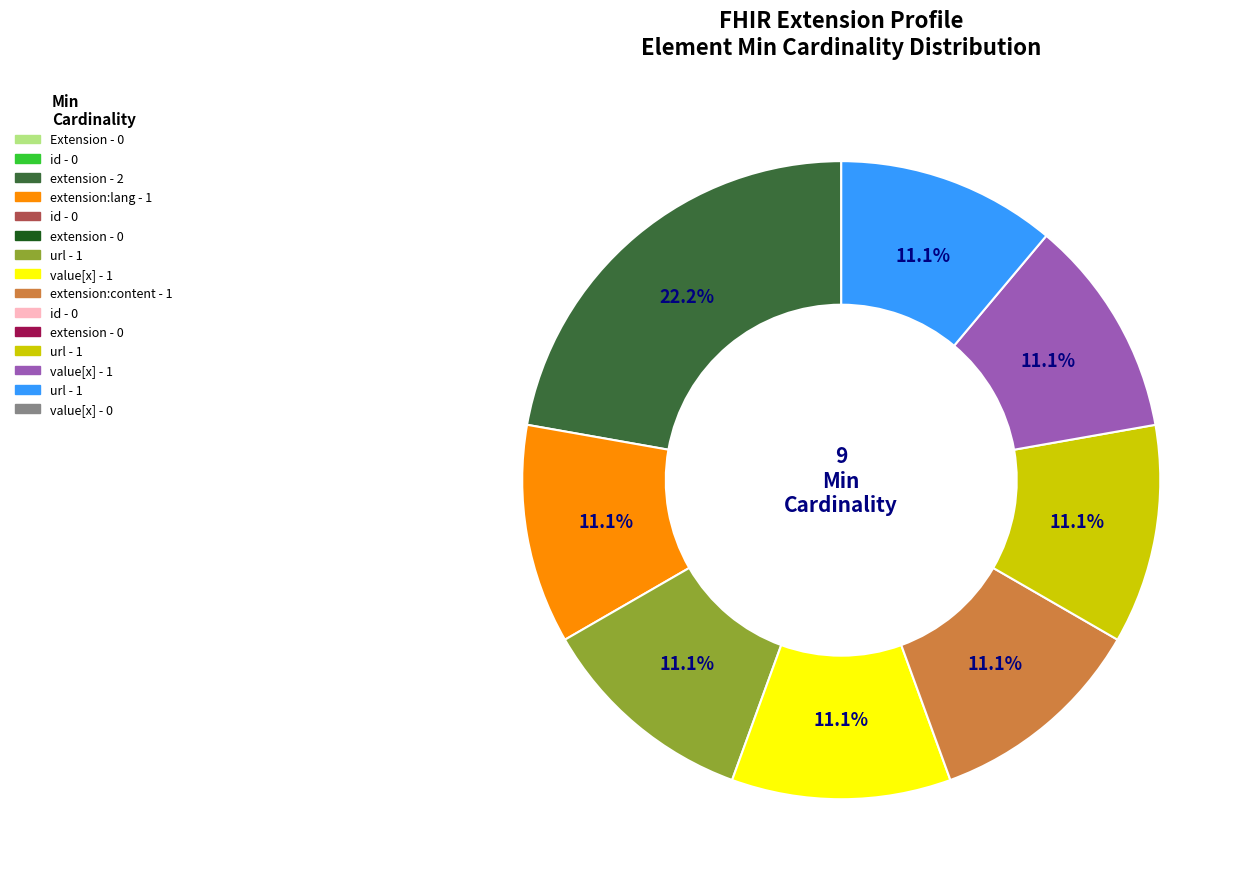

Is there a majority slice in this chart?

No